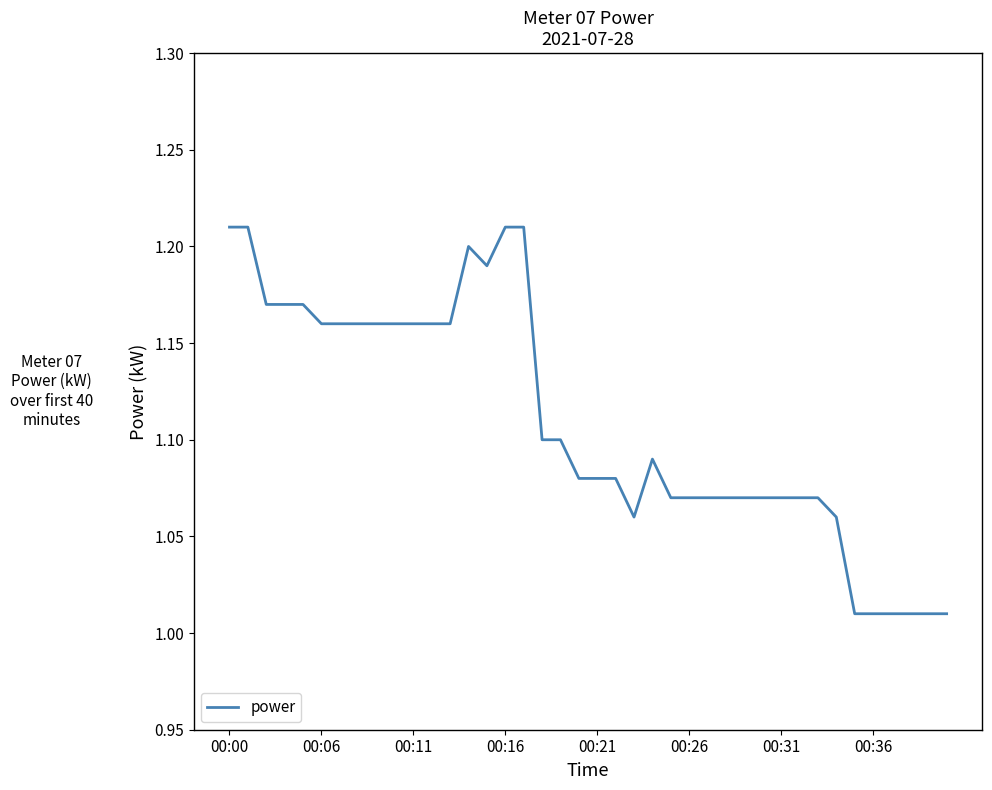

What is the value of the 40th point from the left?

1.0